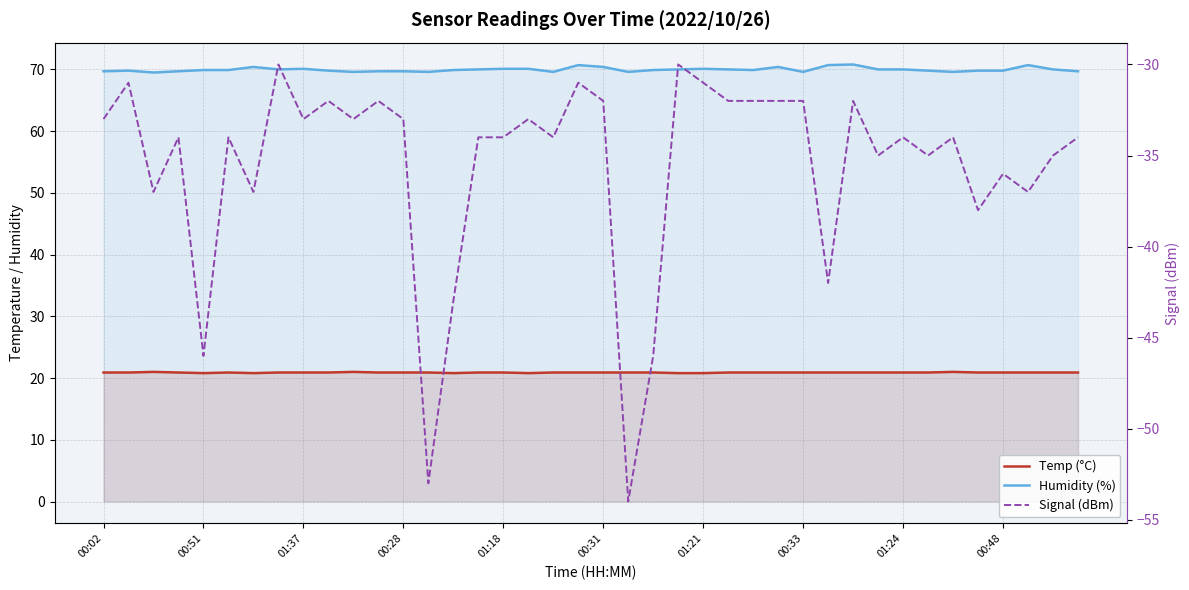

What is the total value across all series at 33?

55.7